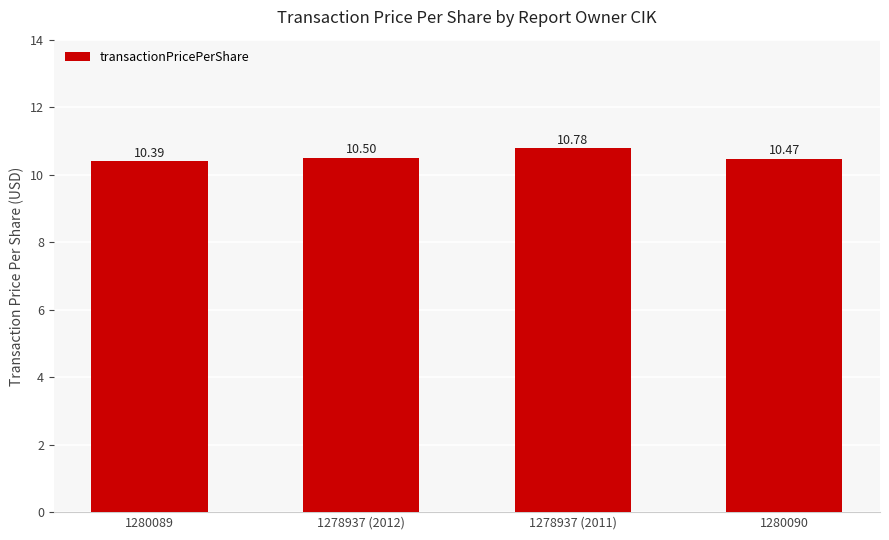

Which category has the highest value across all series?

1278937 (2011)